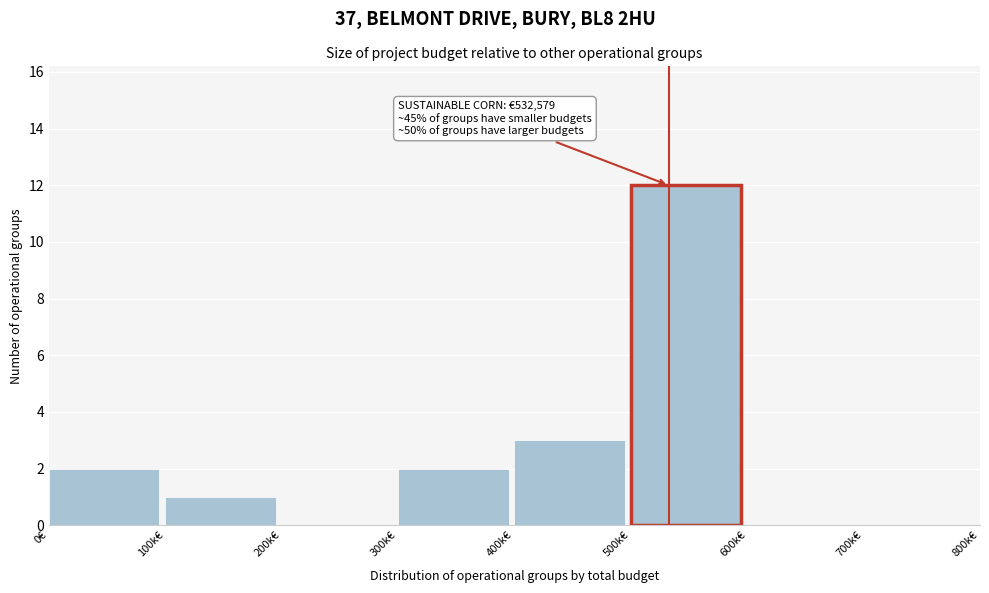

Reading left to right, extract all data points from this chart.

0€=2	100k€=1	200k€=0	300k€=2	400k€=3	500k€=12	600k€=0	700k€=0